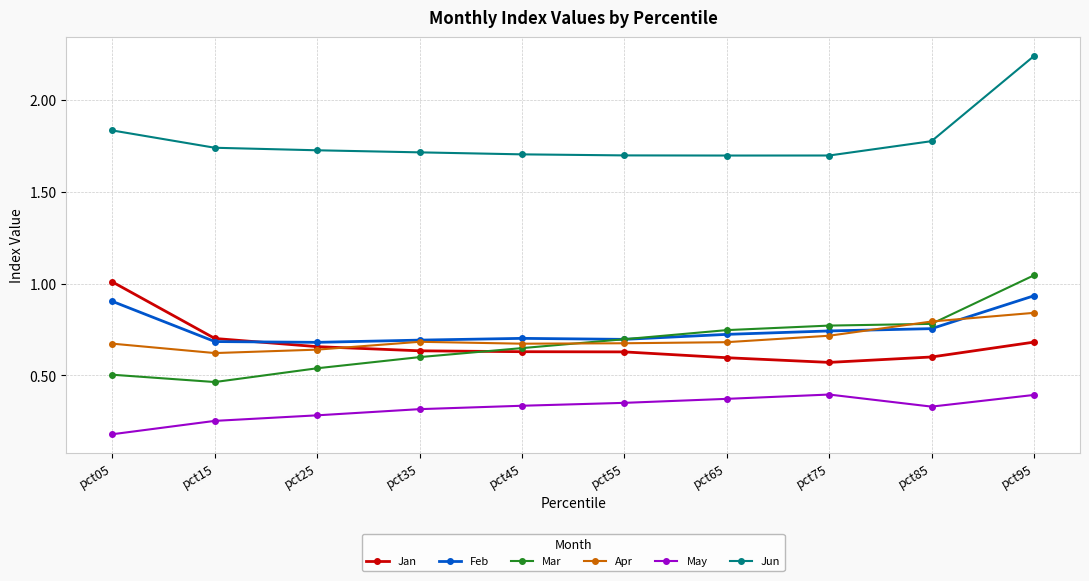

Which series ends up on top after the final intersection of Mar and Jan?

Mar